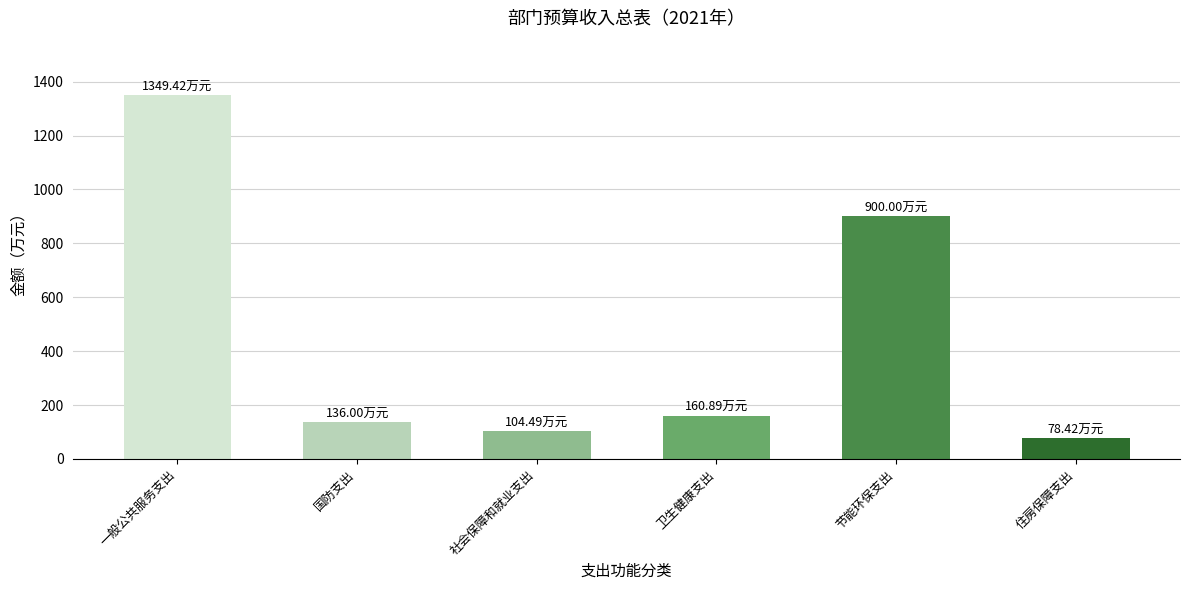

Does the chart contain stacked bars?

No